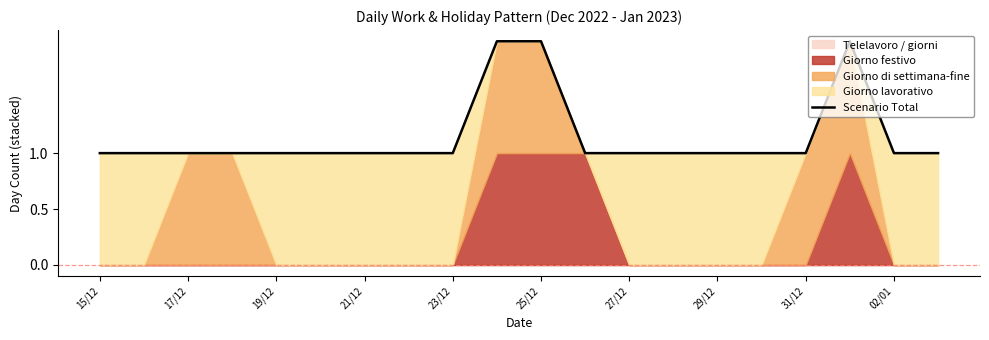

The value at 15/12 is 0. True or false?

False